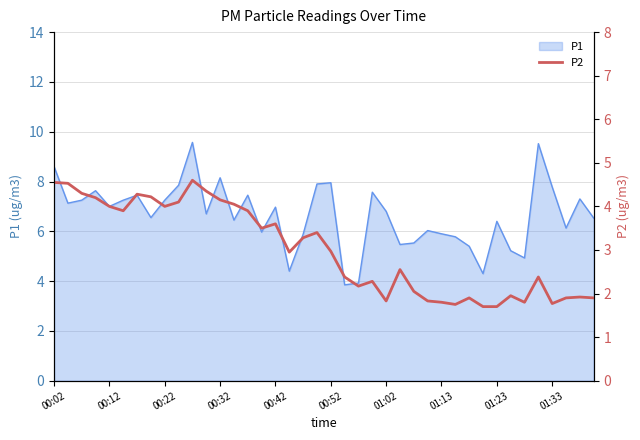

Reading right to left, what are all the values shown in this chart?

1.9	1.9	1.9	1.8	2.4	1.8	1.9	1.7	1.7	1.9	1.8	1.8	1.8	2.0	2.5	1.8	2.3	2.2	2.4	3.0	3.4	3.3	3.0	3.6	3.5	3.9	4.0	4.2	4.3	4.6	4.1	4.0	4.2	4.3	3.9	4.0	4.2	4.3	4.5	4.5